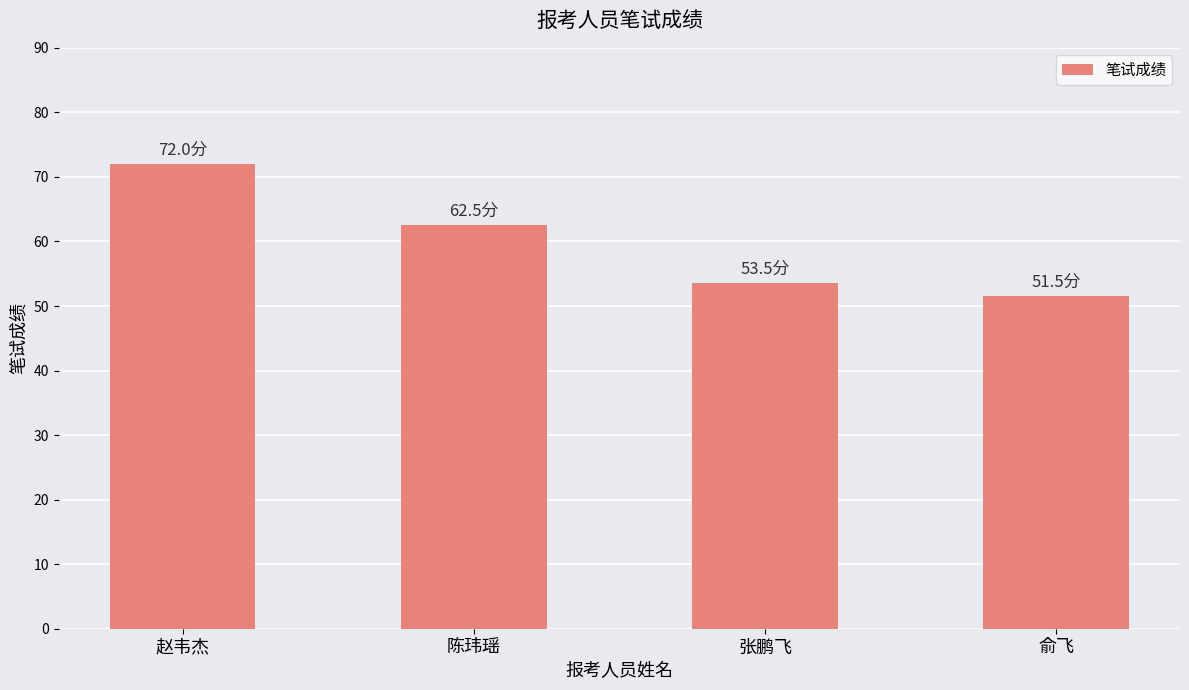

What is the value of the 4th bar from the left?

51.5